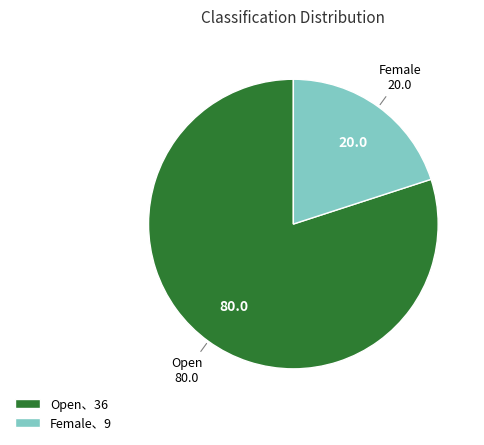

What is the ratio of the value at Female、9 to the value at Open、36?

0.3